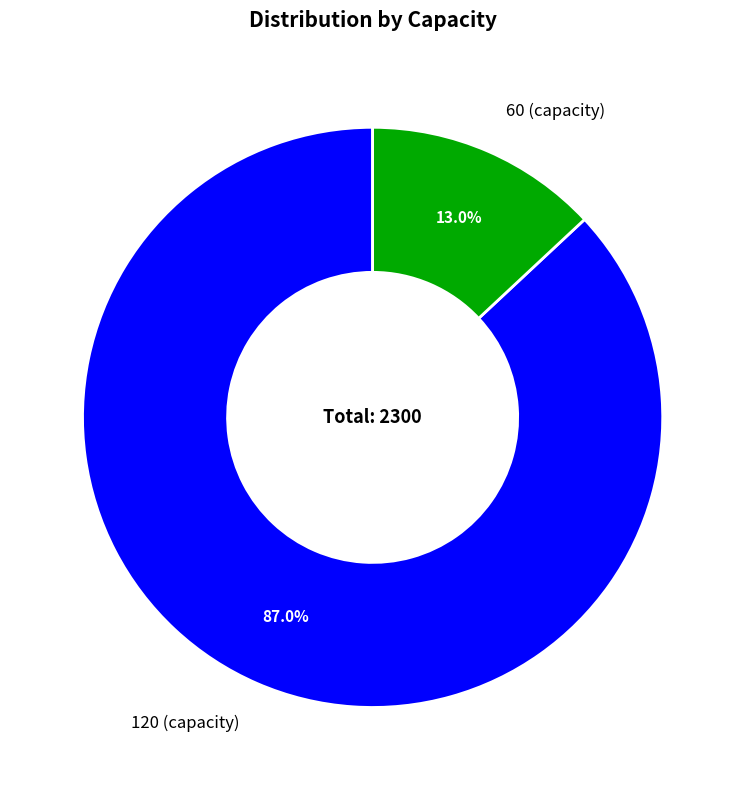

Which has a higher value, 60 (capacity) or 120 (capacity)?

120 (capacity)